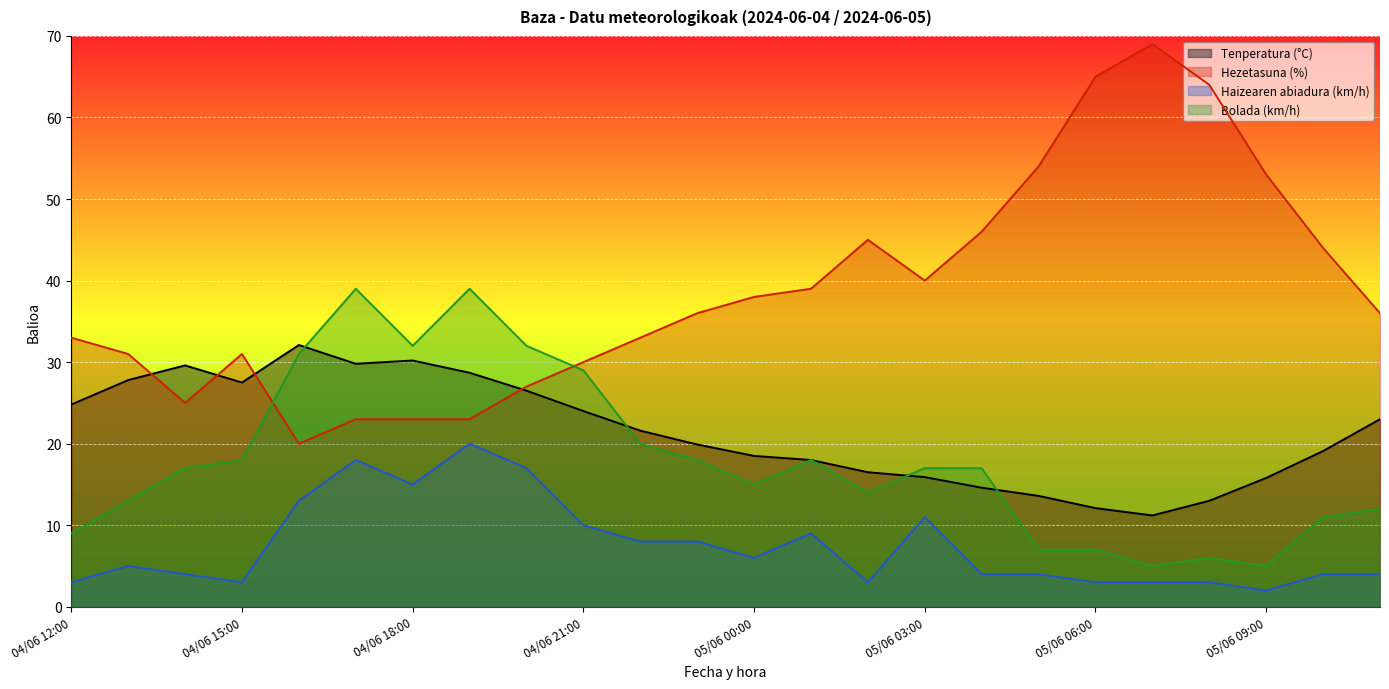

Reading left to right, transcribe all the data shown in this chart.

Tenperatura (°C): 24.8	27.8	29.6	27.5	32.1	29.8	30.2	28.7	26.5	24.0	21.6	19.9	18.5	18.0	16.5	15.9	14.6	13.6	12.1	11.2	13.0	15.8	19.1	23.0
Hezetasuna (%): 33.0	31.0	25.0	31.0	20.0	23.0	23.0	23.0	27.0	30.0	33.0	36.0	38.0	39.0	45.0	40.0	46.0	54.0	65.0	69.0	64.0	53.0	44.0	36.0
Haizearen abiadura (km/h): 3.0	5.0	4.0	3.0	13.0	18.0	15.0	20.0	17.0	10.0	8.0	8.0	6.0	9.0	3.0	11.0	4.0	4.0	3.0	3.0	3.0	2.0	4.0	4.0
Bolada (km/h): 9.0	13.0	17.0	18.0	31.0	39.0	32.0	39.0	32.0	29.0	20.0	18.0	15.0	18.0	14.0	17.0	17.0	7.0	7.0	5.0	6.0	5.0	11.0	12.0